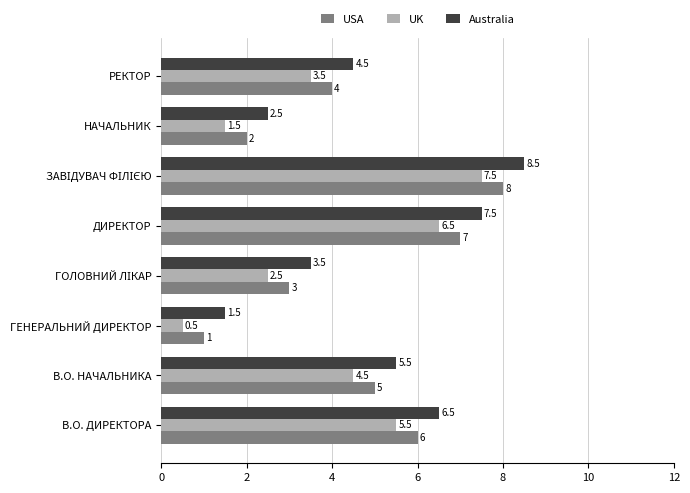

What is the difference between the highest and lowest values at ГЕНЕРАЛЬНИЙ ДИРЕКТОР?

1.0